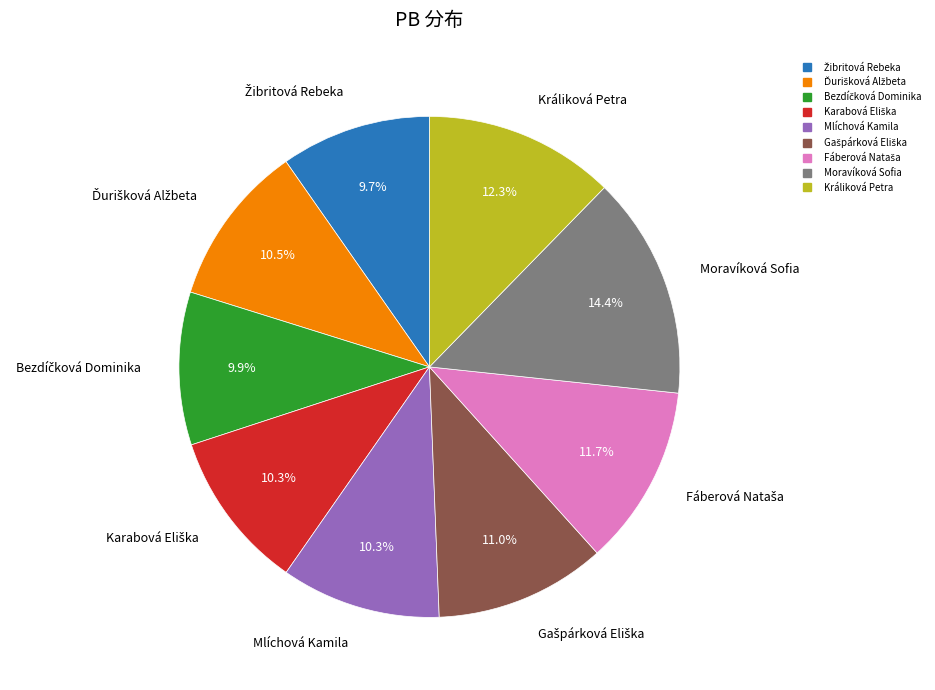

To the nearest percent, what is the difference between the largest and smallest slice percentages?

5%